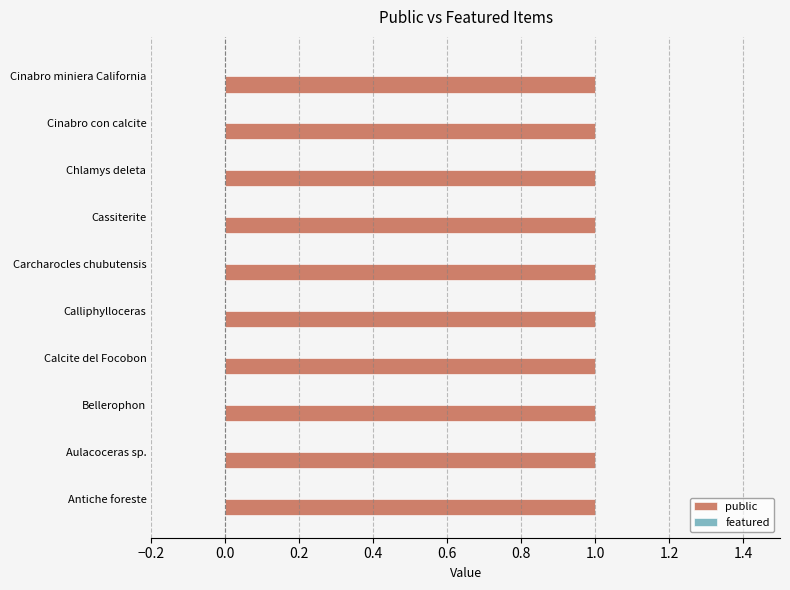

What is the value of the public bar at the 8th from the left?

1